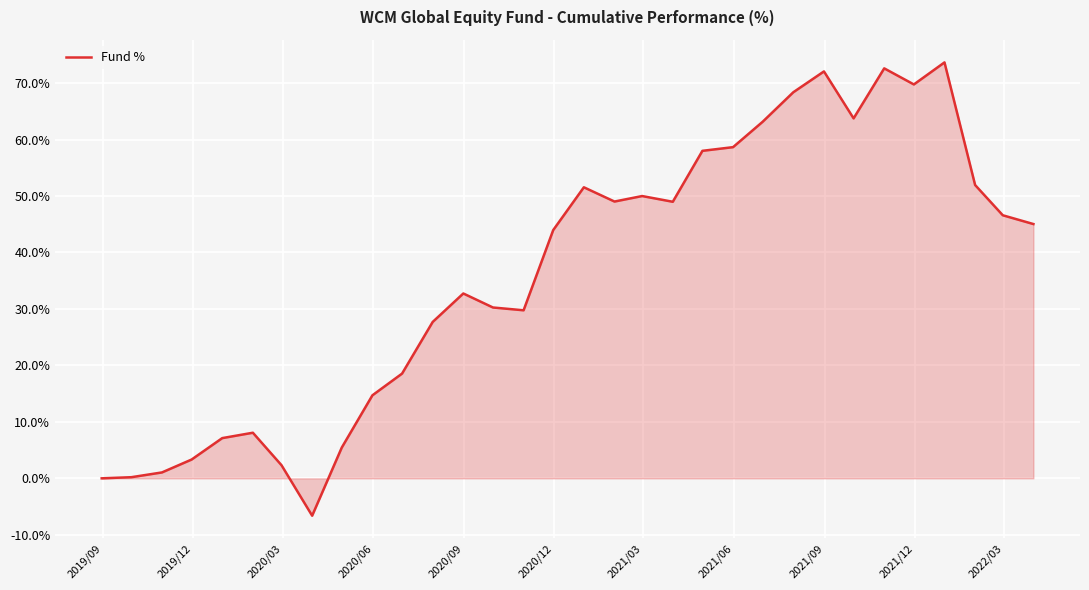

What is the difference between the maximum and minimum values?

80.3